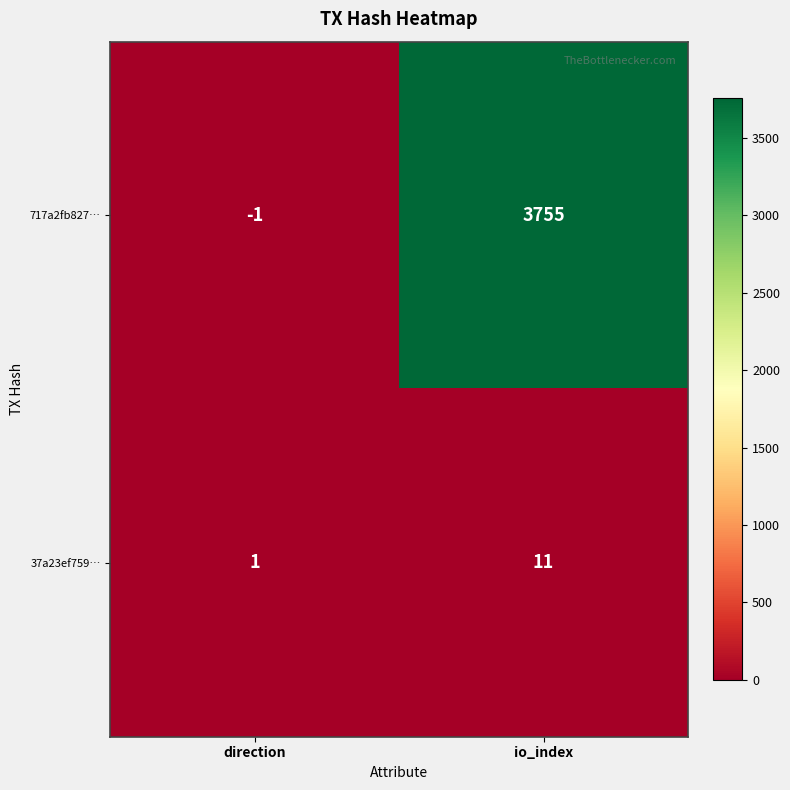

What is the total value across all series at io_index?

3766